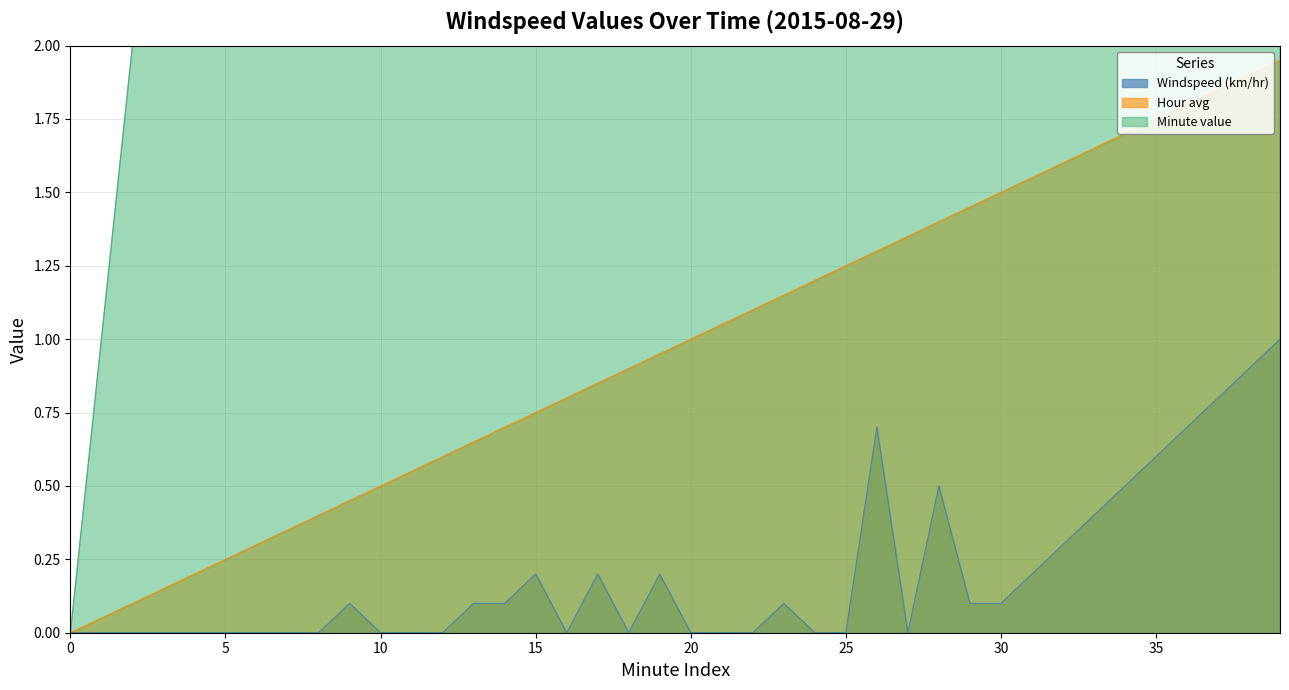

Read the Minute value value at 6.

6.0